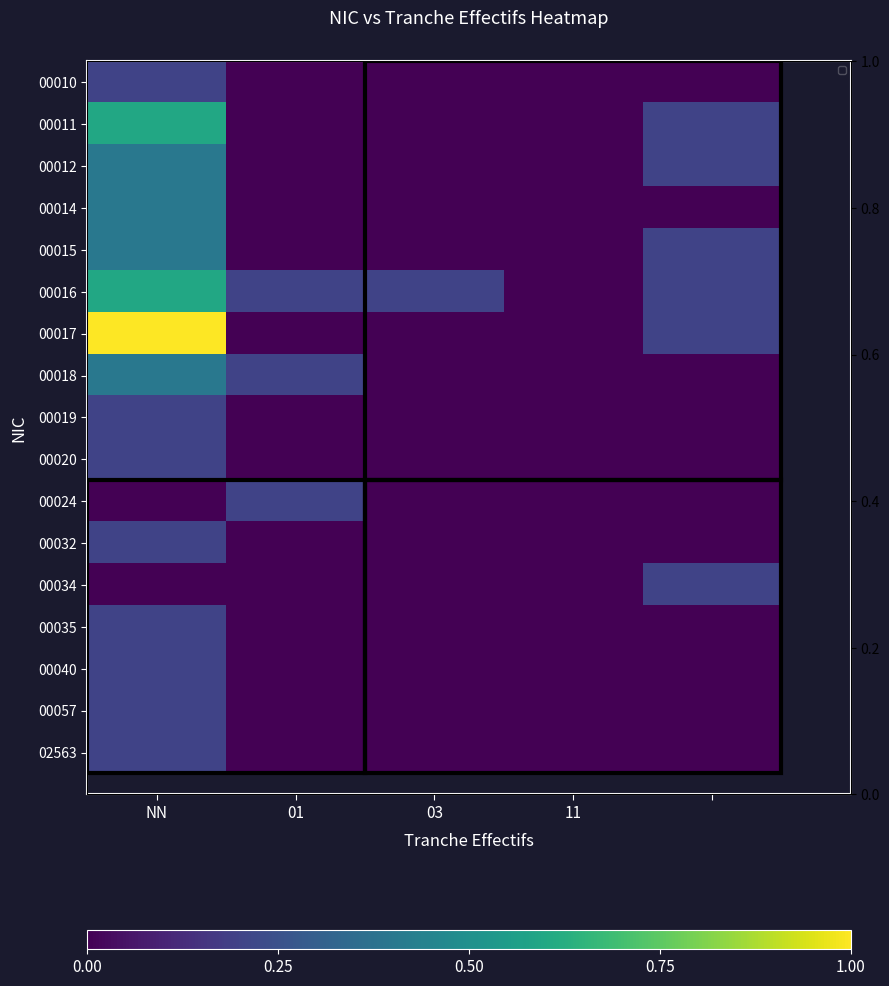

Between NN and 4, which is larger?

NN